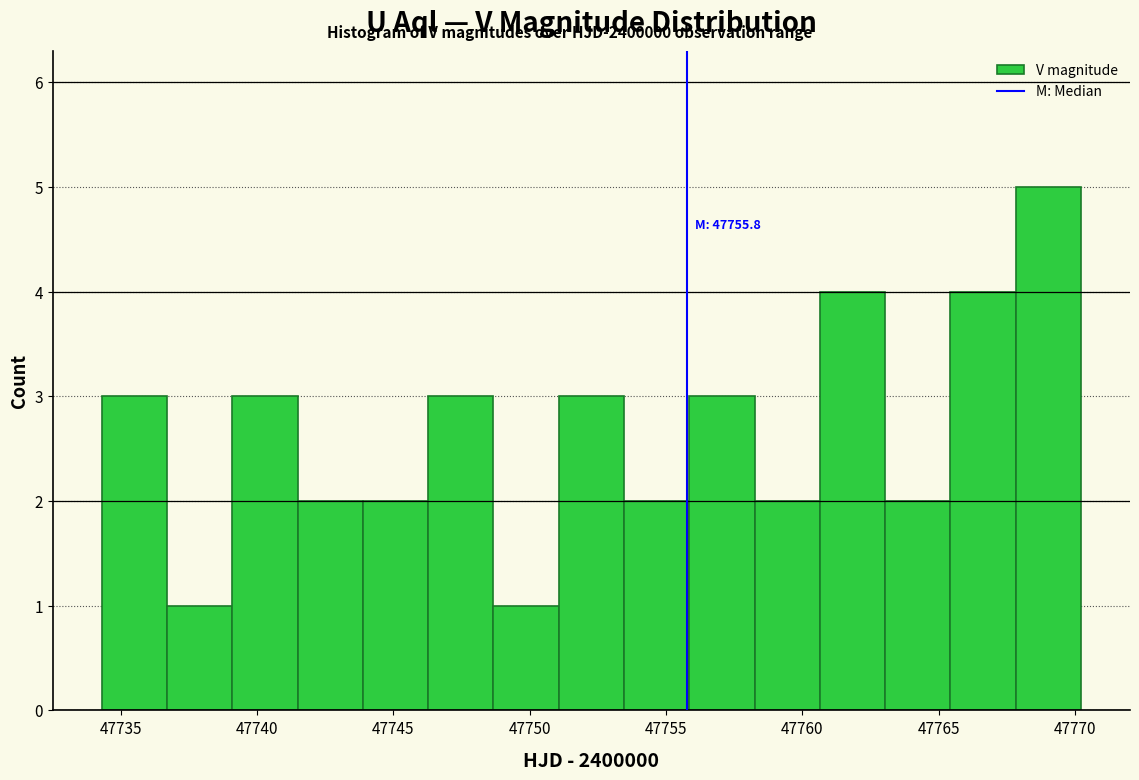

Over which range of the x-axis is the bar tallest?

47768.0 to 47770.0